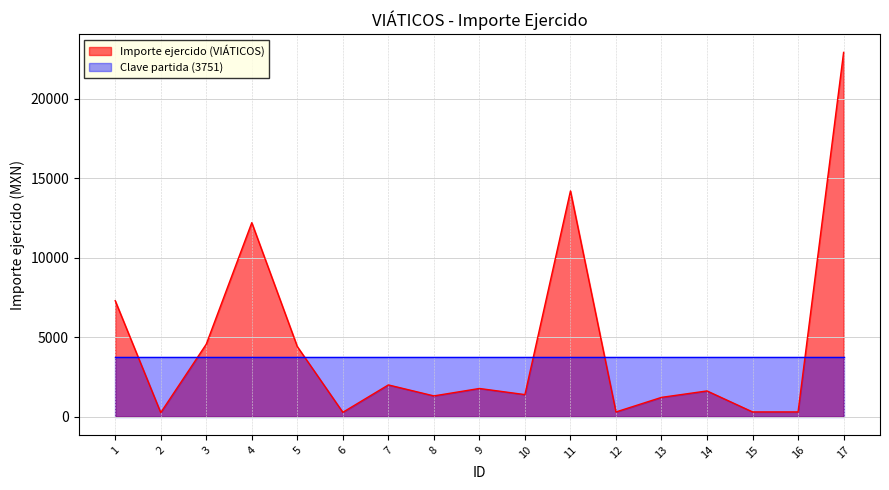

Does the chart display data point markers on the line(s)?

No